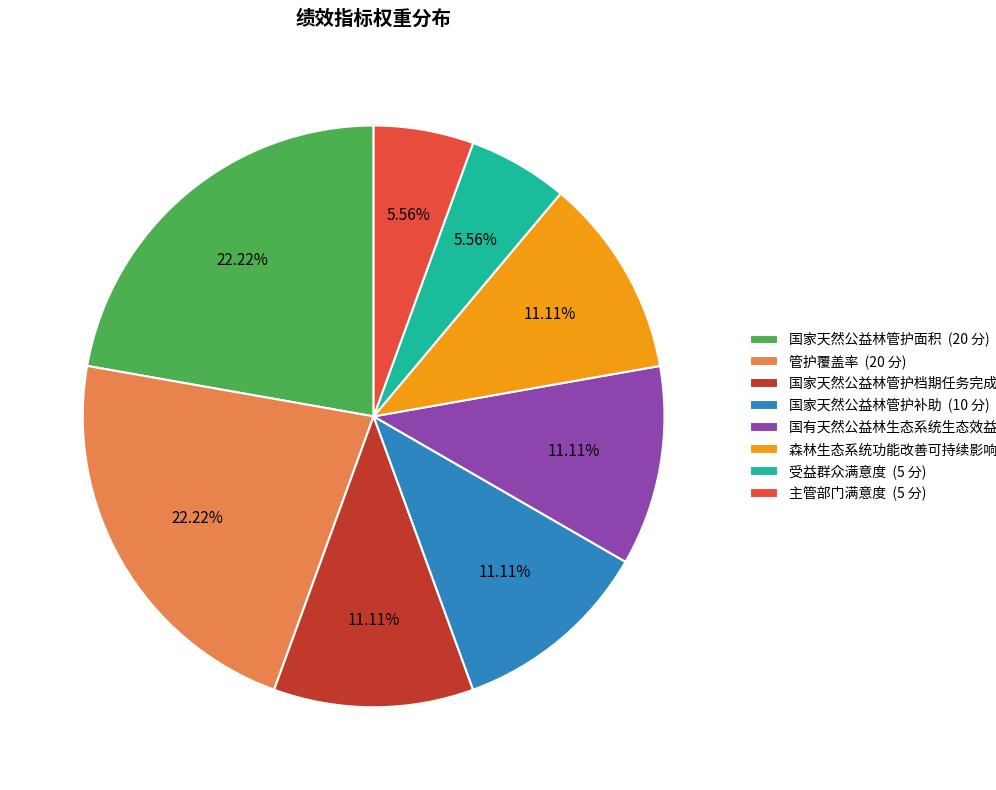

How many segments does this pie chart have?

8